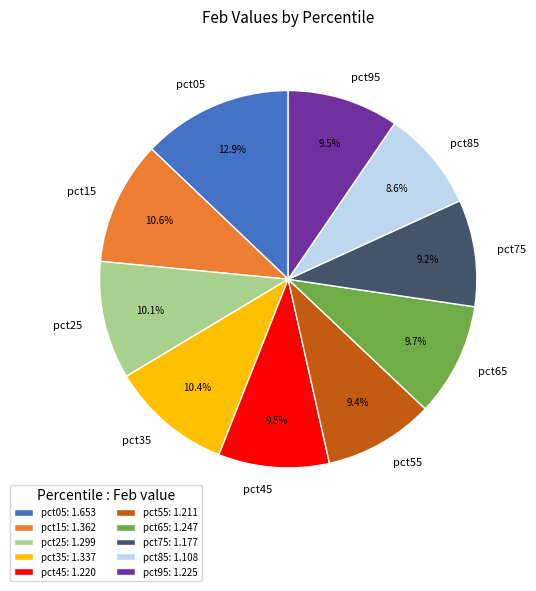

What portion of the pie excludes pct75?

90.8%